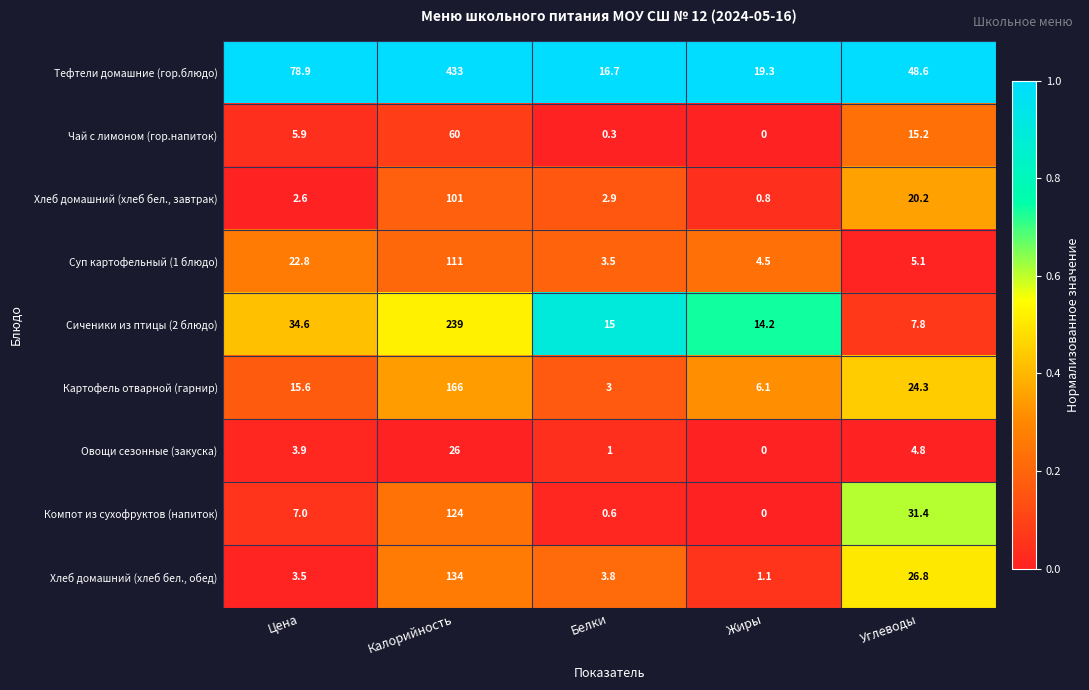

What is the sum of the Хлеб домашний (хлеб бел., обед) values at Углеводы and Жиры?

27.9